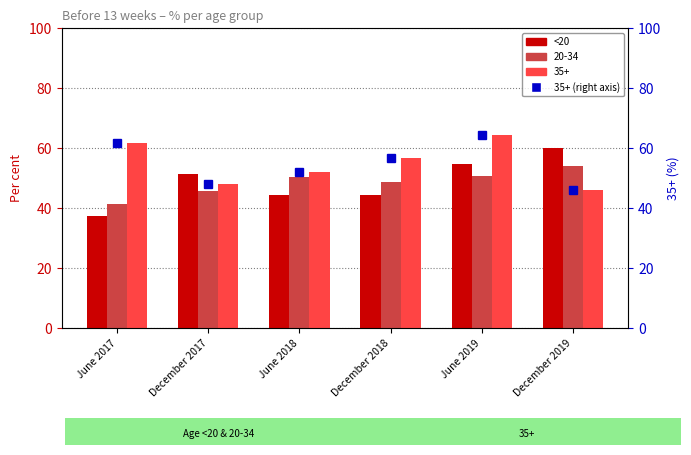

What is the maximum value for <20?

60.0